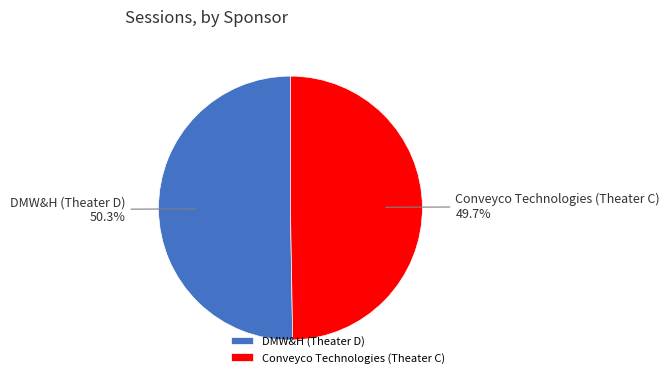

To the nearest percent, what is the combined percentage of Conveyco Technologies (Theater C) and DMW&H (Theater D)?

100%